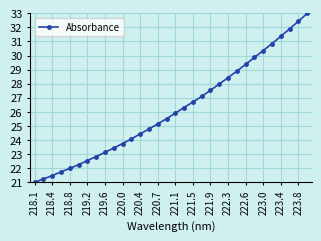

How many data points are above 25?

18